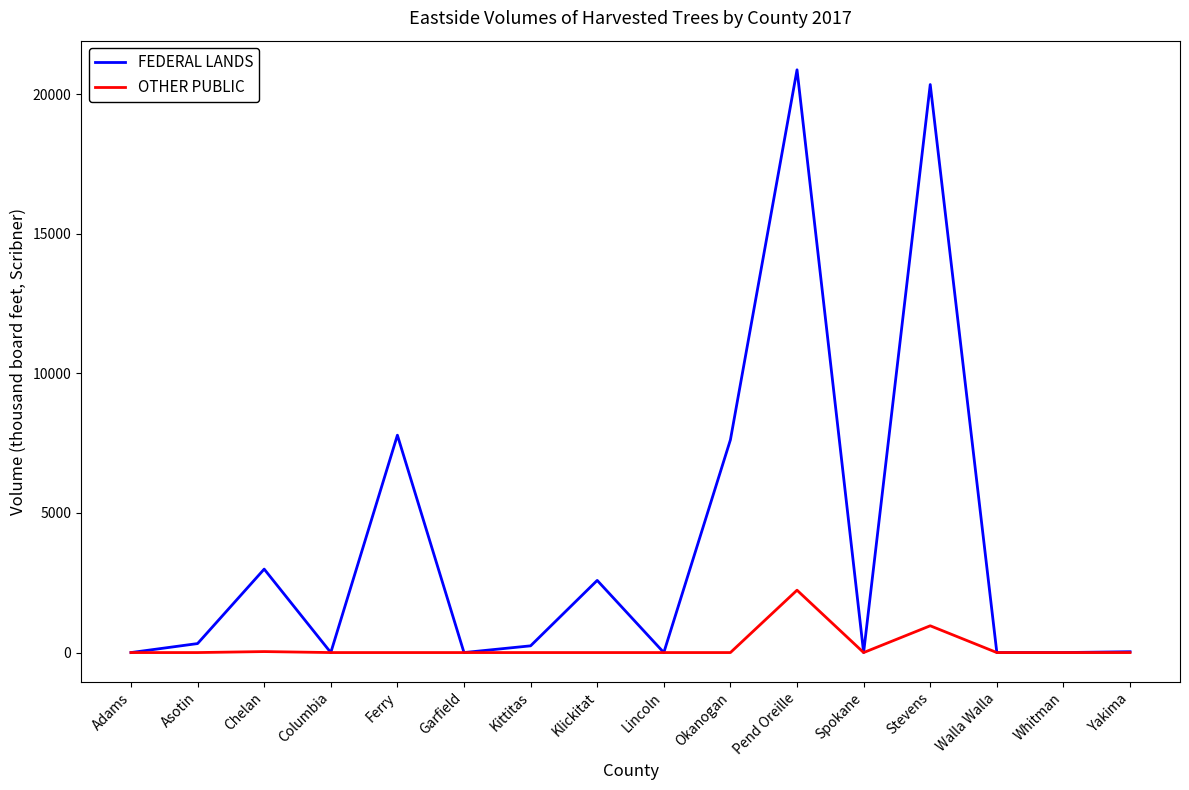

Is this an area chart (filled region under the line)?

No